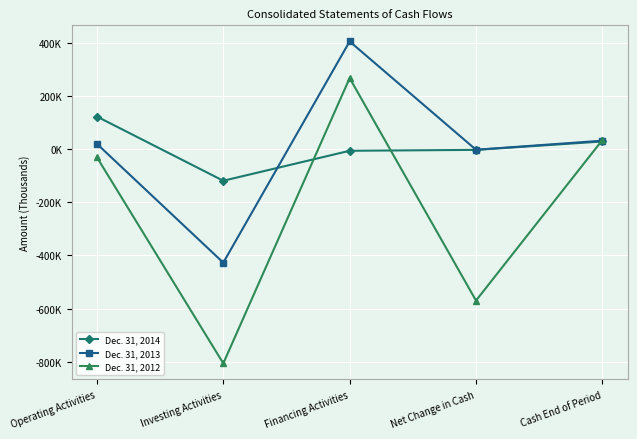

What are all the series names shown in the legend?

Dec. 31, 2014, Dec. 31, 2013, Dec. 31, 2012